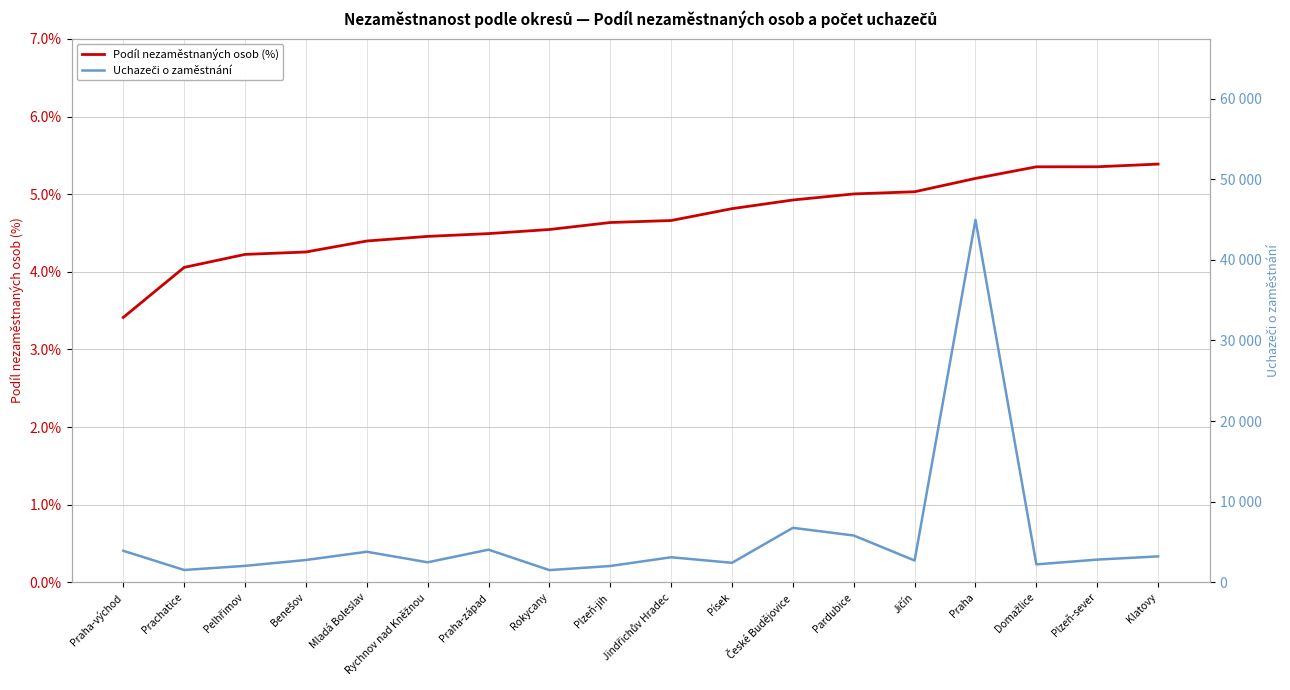

Is it true that Podíl nezaměstnaných osob (%) equals 6.4 at Mladá Boleslav?

False